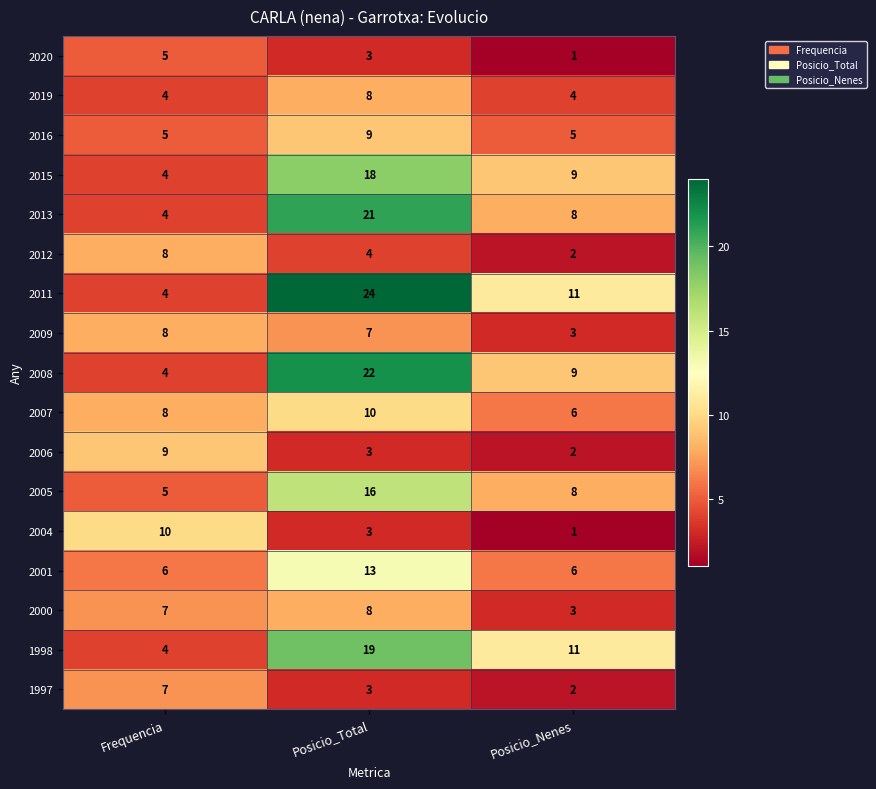

At which label is 1998 closest to 11?

Posicio_Nenes